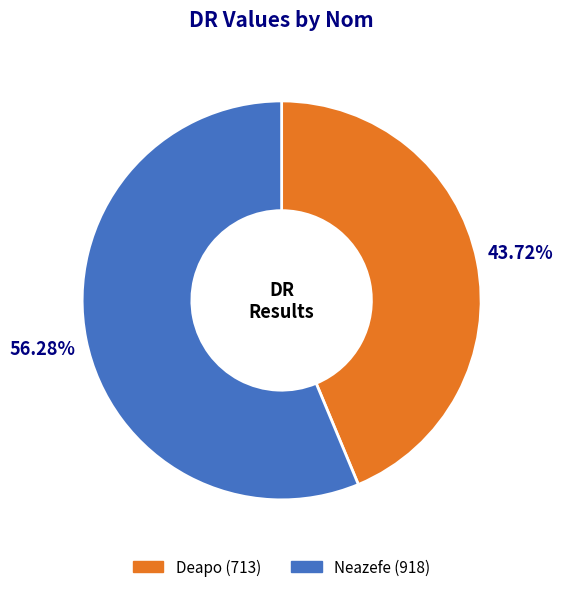

To the nearest percent, what is the combined percentage of Neazefe and Deapo?

100%